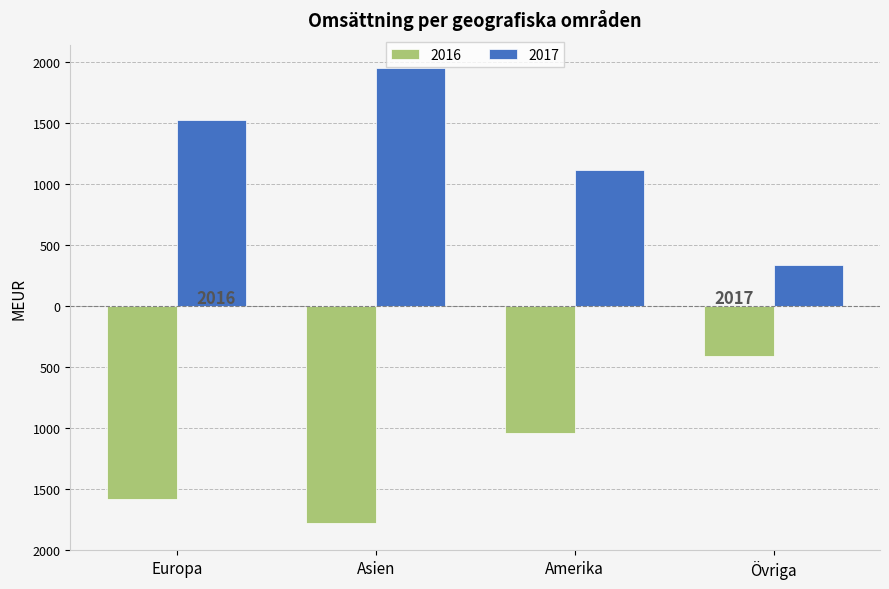

What position from the right is Asien?

3